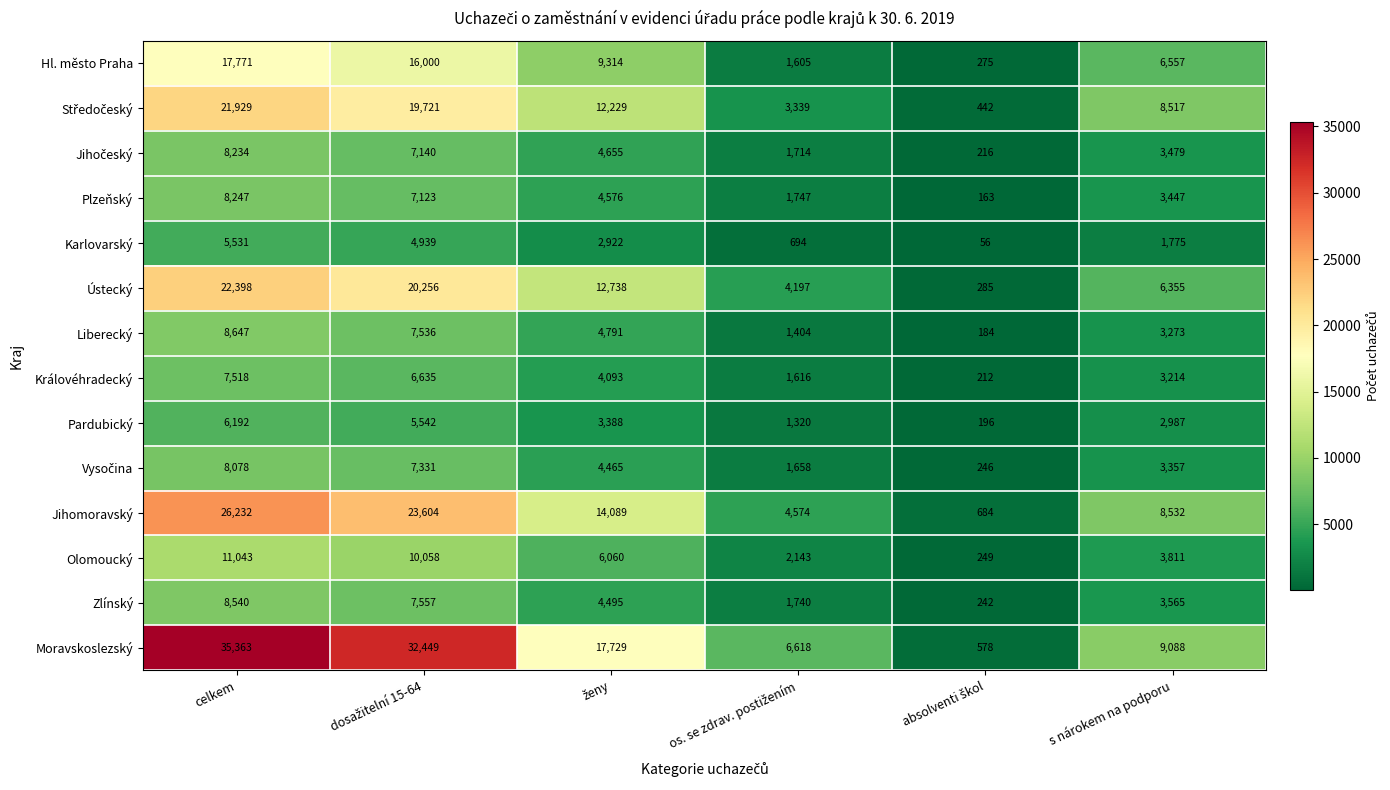

Count the Zlínský values in the range 1740 to 7557.

4